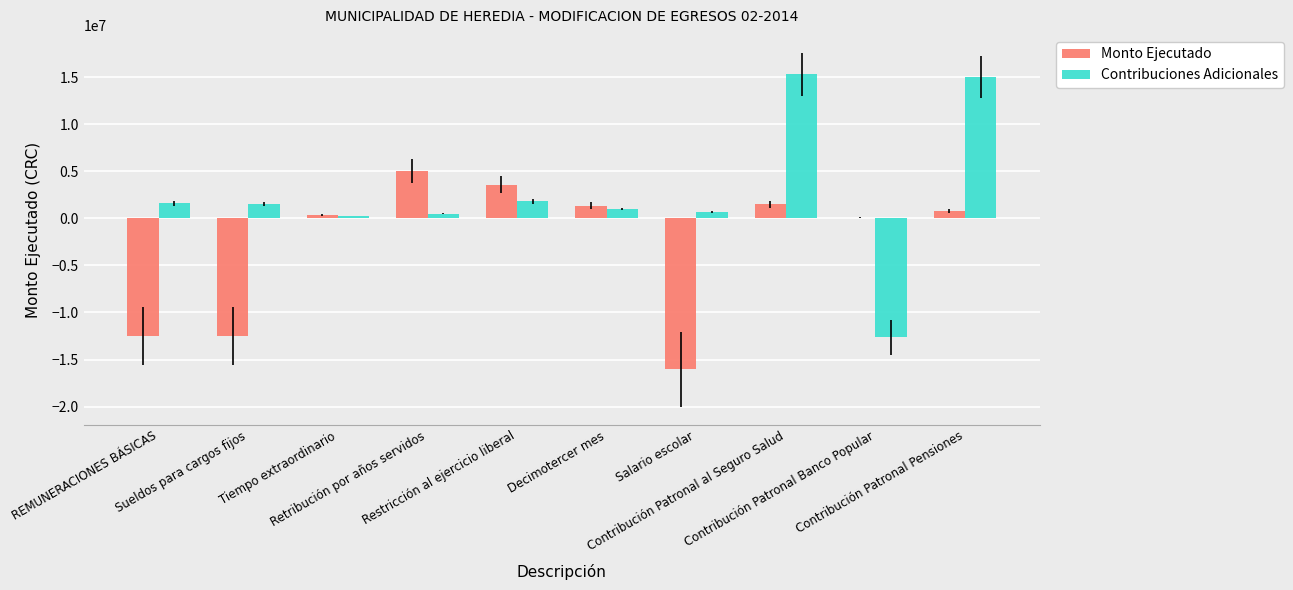

Which series has the largest total across all categories?

Contribuciones Adicionales